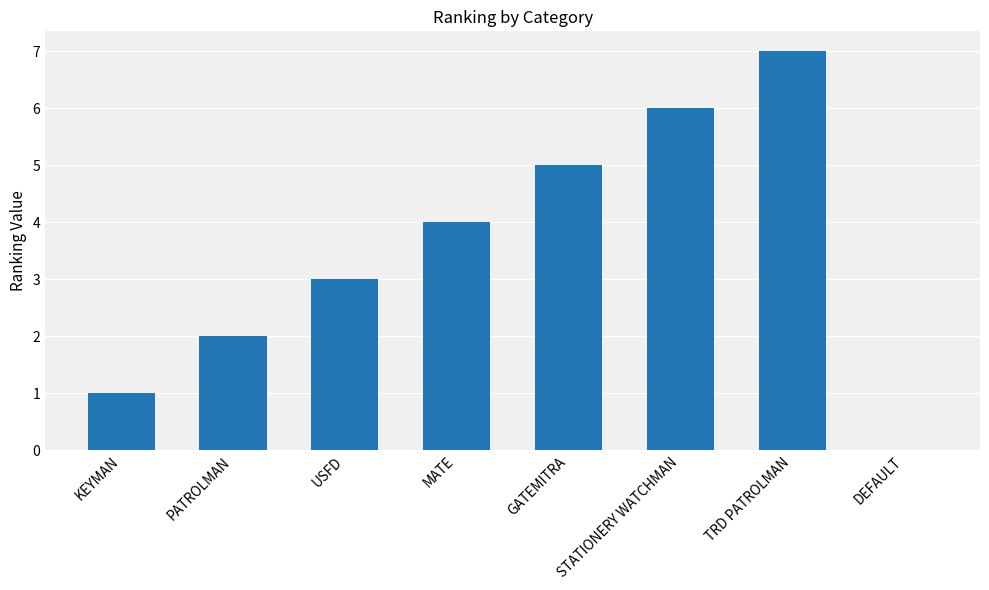

The value at STATIONERY WATCHMAN is 8. True or false?

False